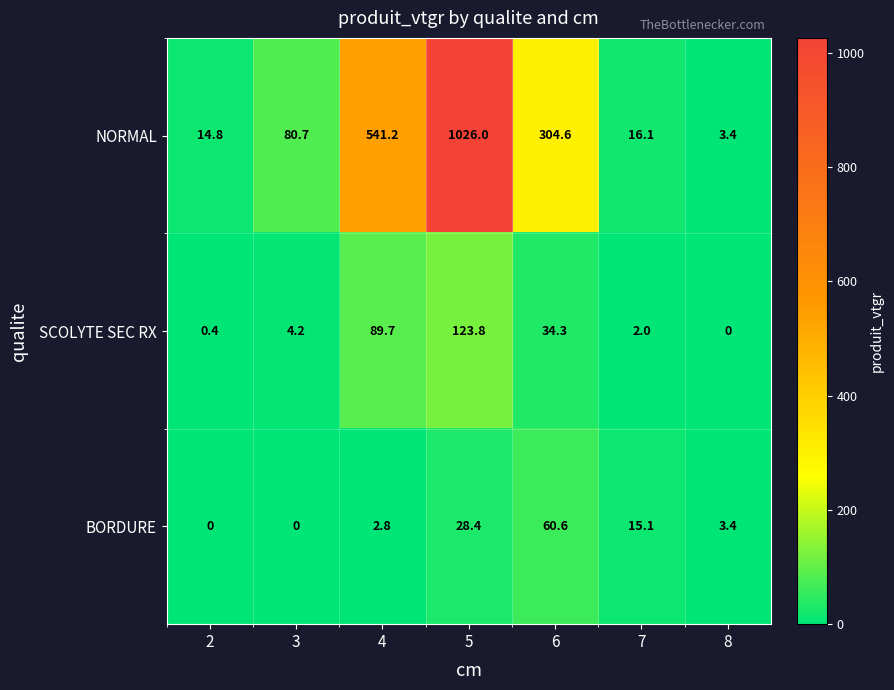

True or false: SCOLYTE SEC RX has a value of 5.7 at 3.

False